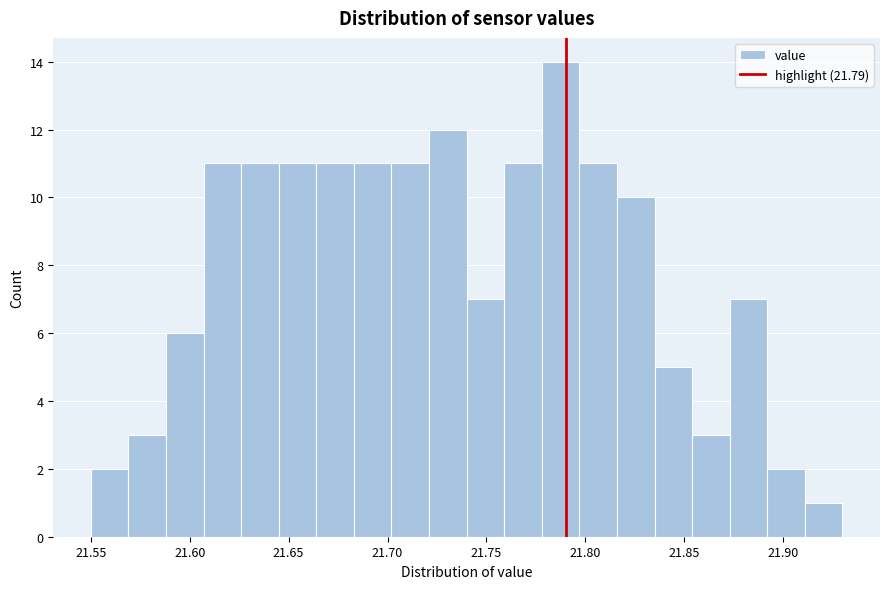

Around what value on the x-axis is the tallest bar? Give the approximate position of its centre, as read against the axis.

21.790